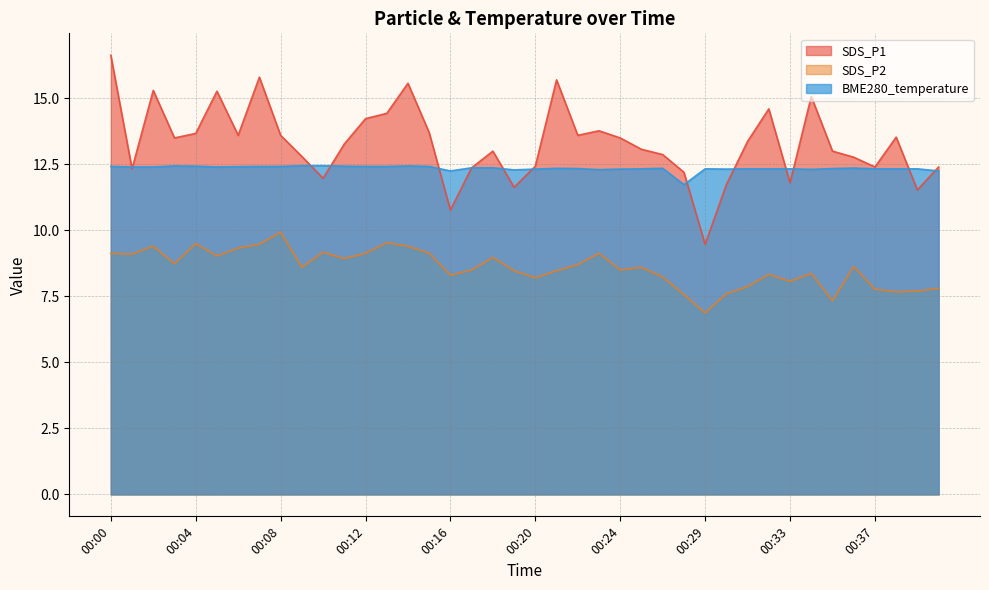

What is the minimum value shown in the chart?

6.9